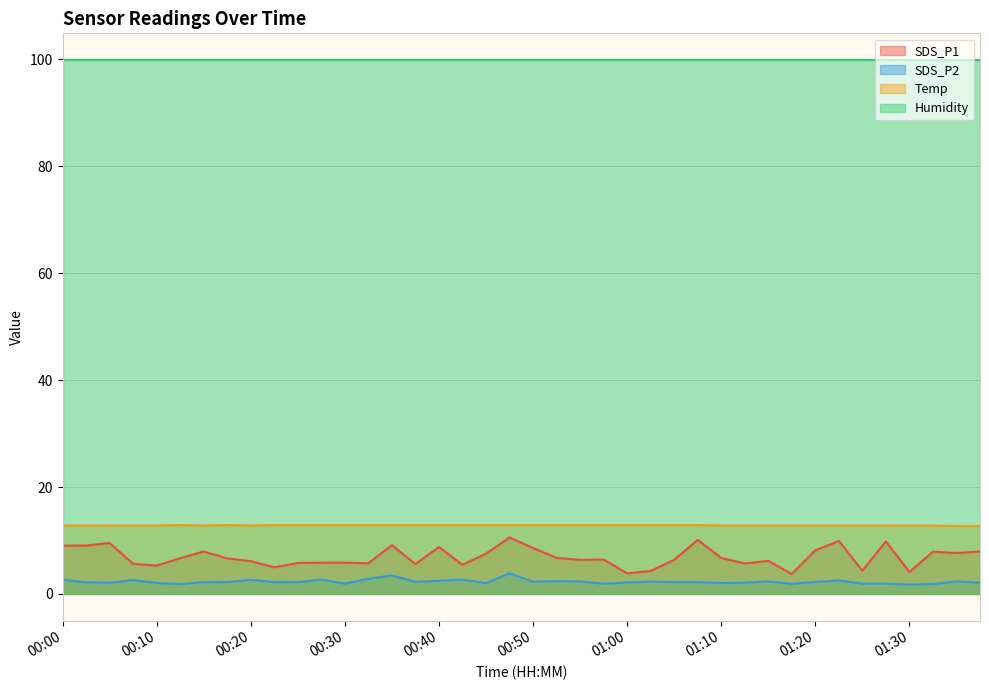

What is the minimum value for Temp?

12.7